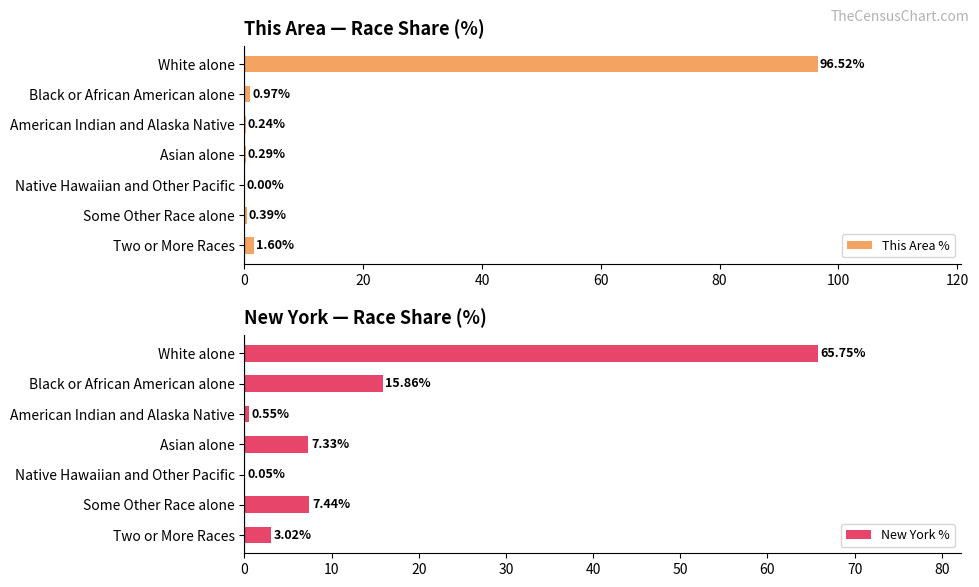

Which category has the highest value in the New York % series?

White alone